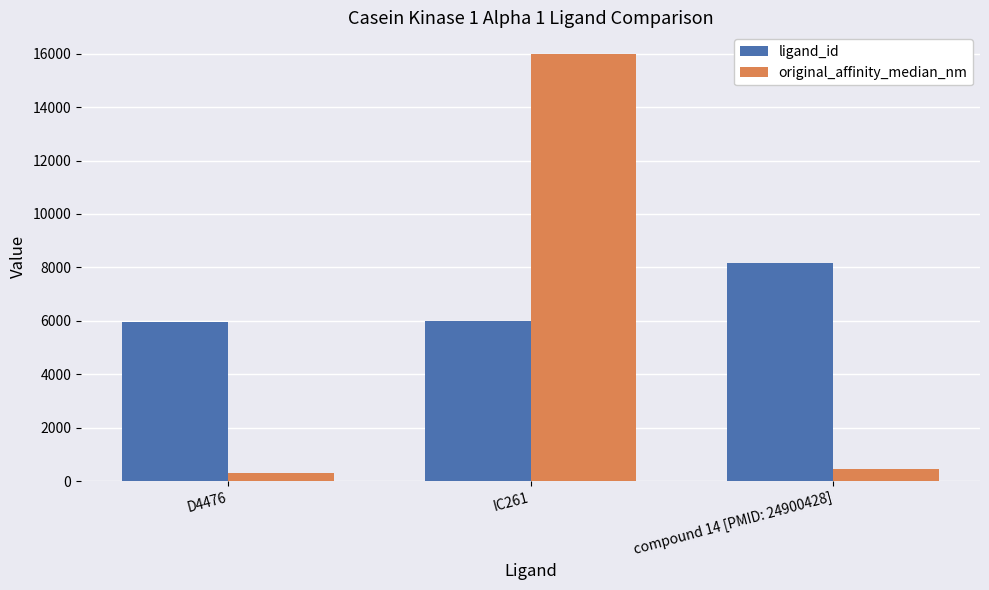

At which category is the sum across all series the highest?

IC261